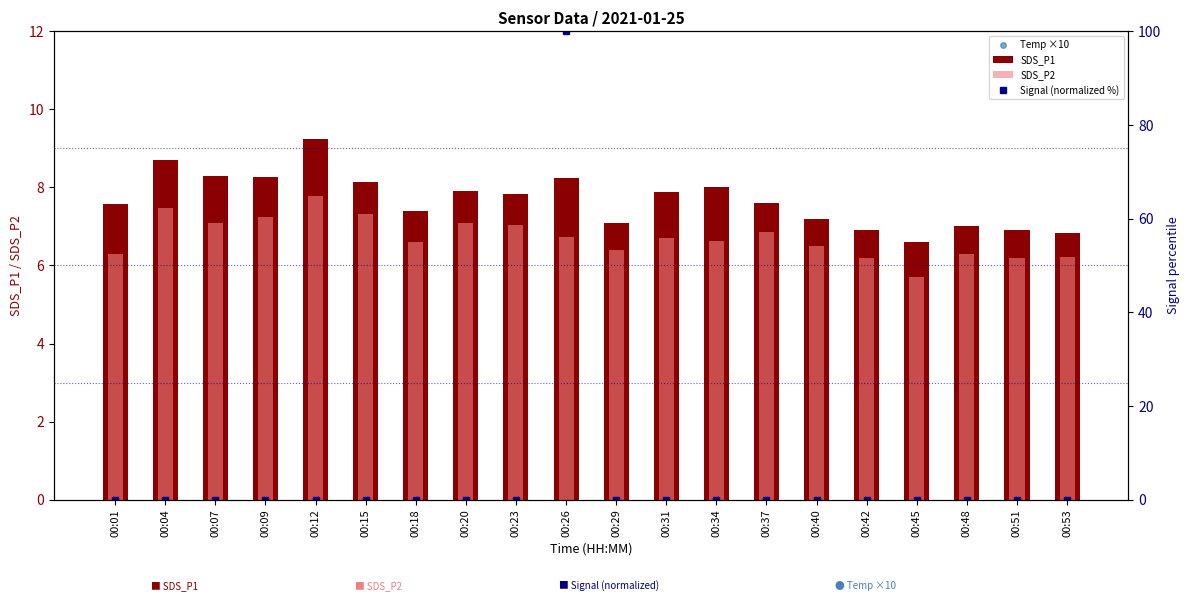

The value of SDS_P2 at 00:29 is 6.4. True or false?

True